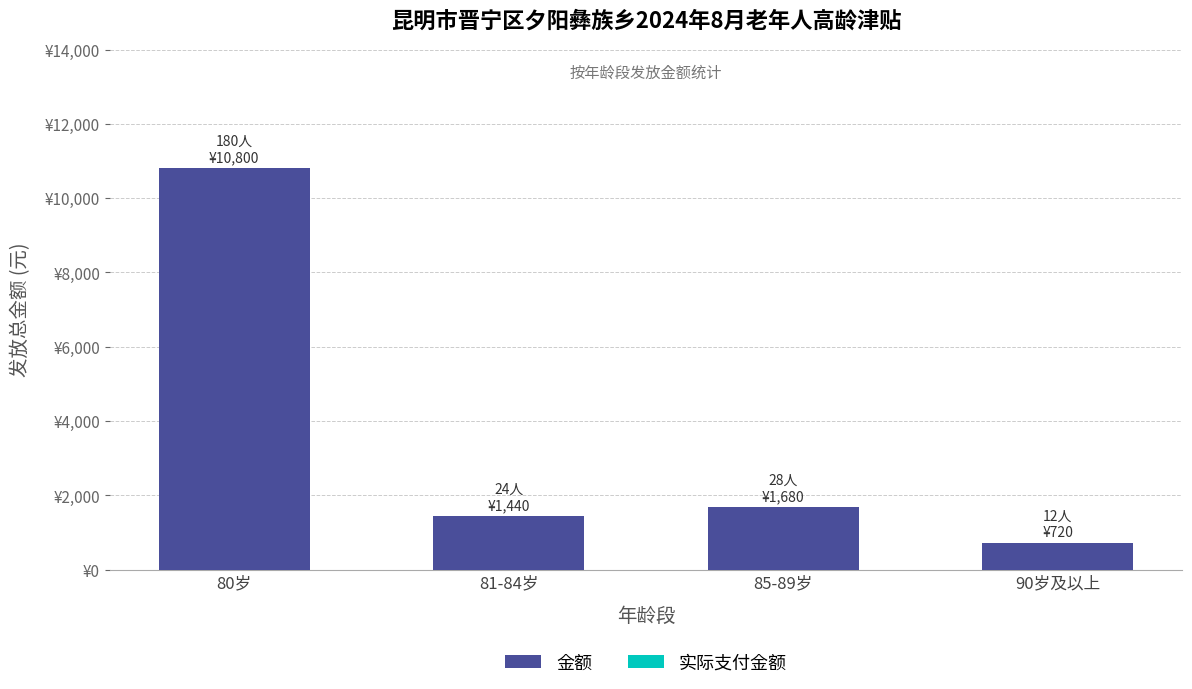

Are the bars horizontal?

No